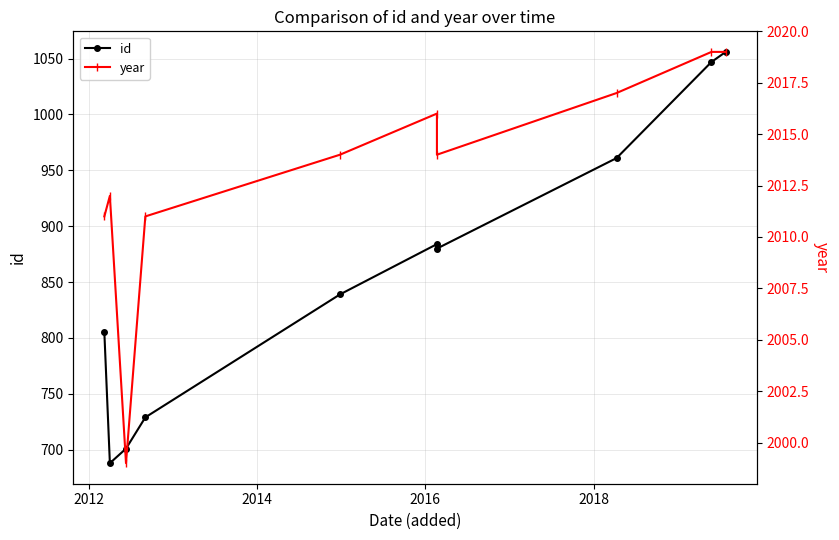

How many interior local peaks does the year series have?

2